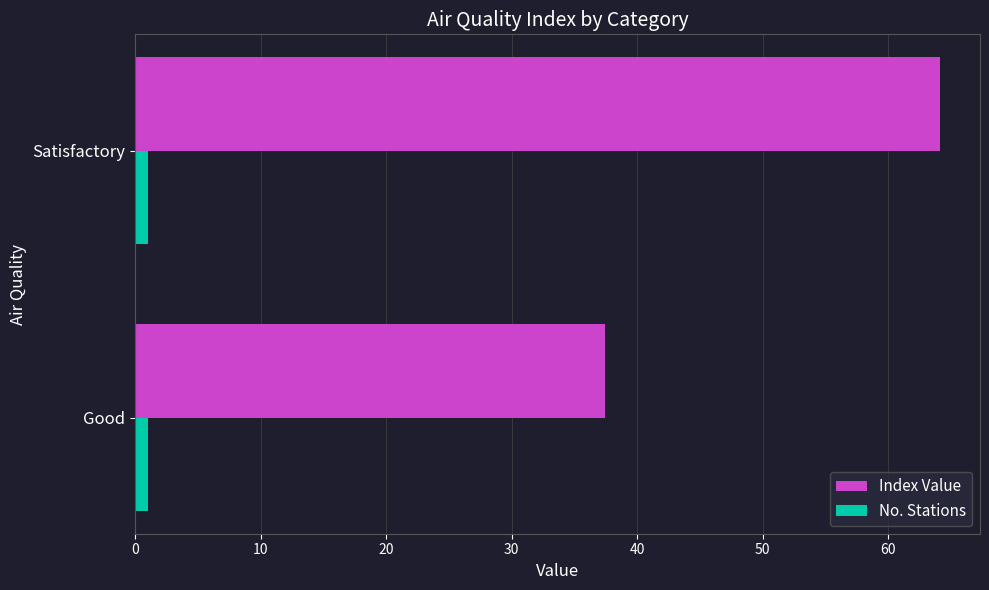

What is the average value of the No. Stations series?

1.0